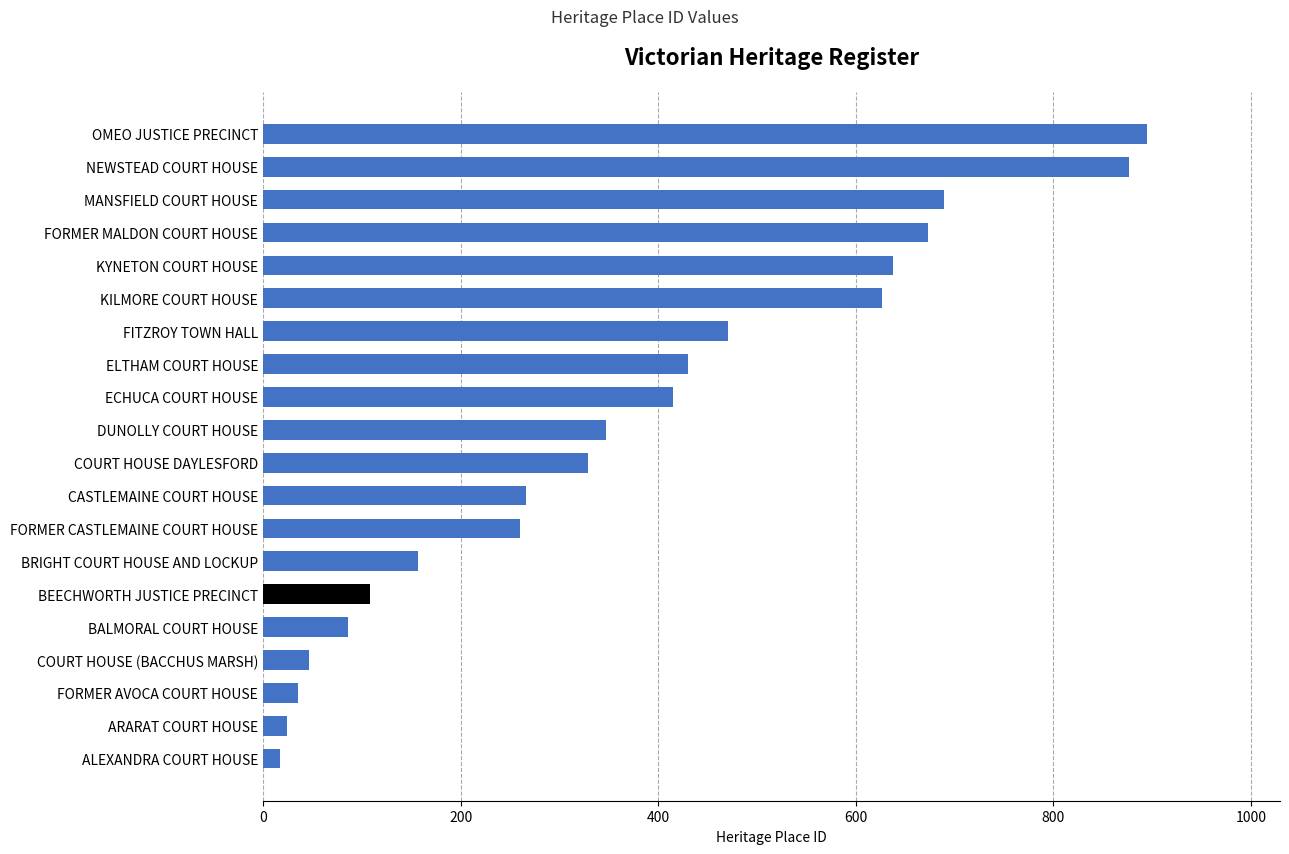

How many series are shown in this chart?

1